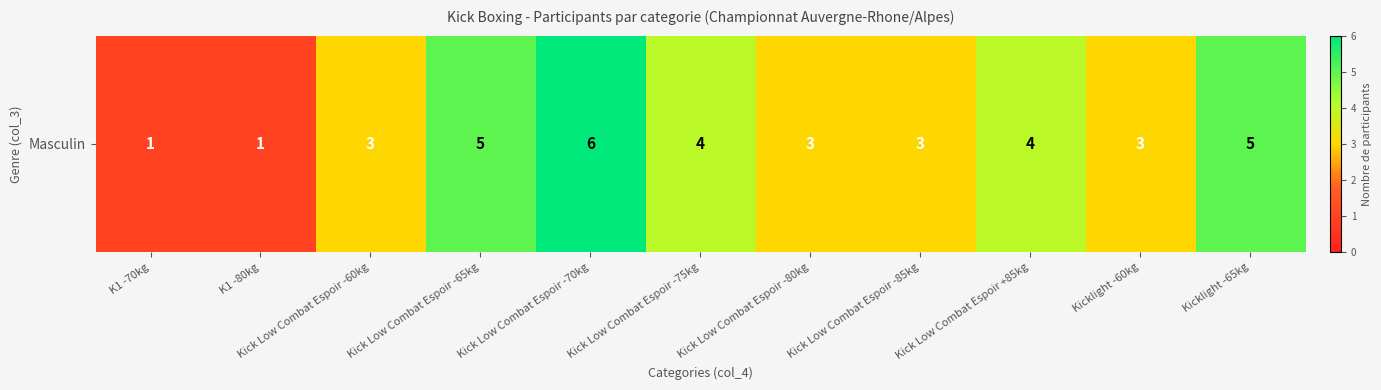

Reading right to left, list all the values displayed in this chart.

5	3	4	3	3	4	6	5	3	1	1